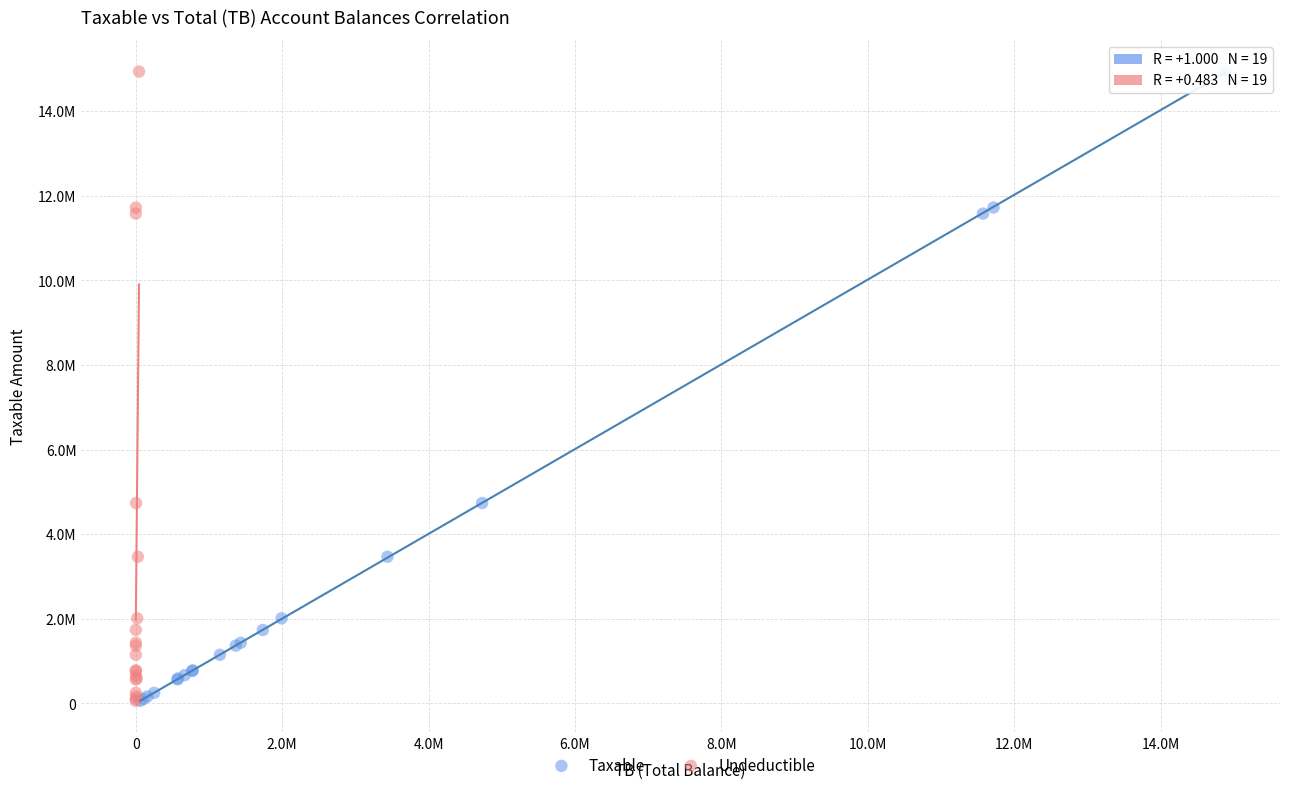

What are all the series names shown in the legend?

Taxable, Undeductible